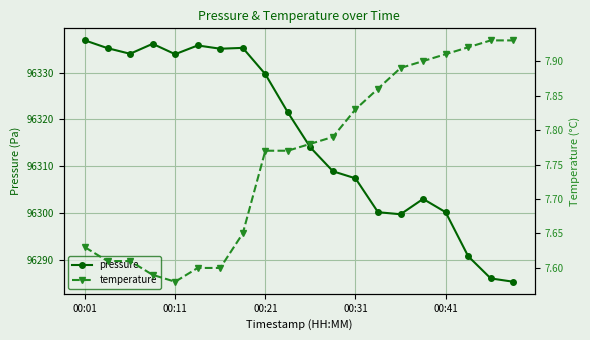

What is the maximum value for pressure?

96336.9